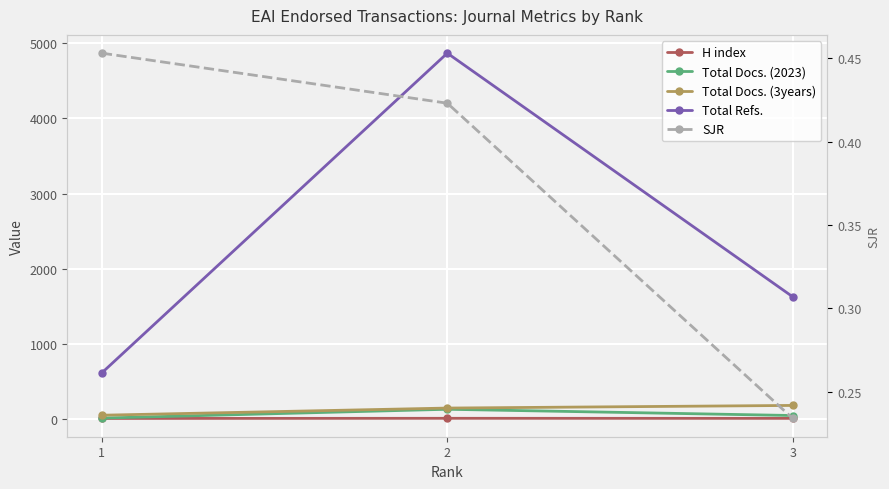

Which category has the lowest value across all series?

3